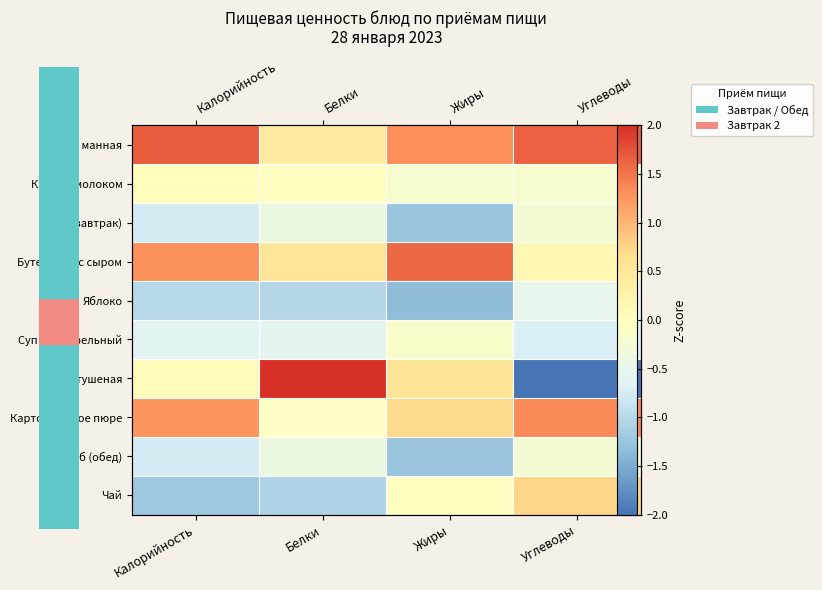

Which has a higher value, Углеводы or Белки?

Углеводы